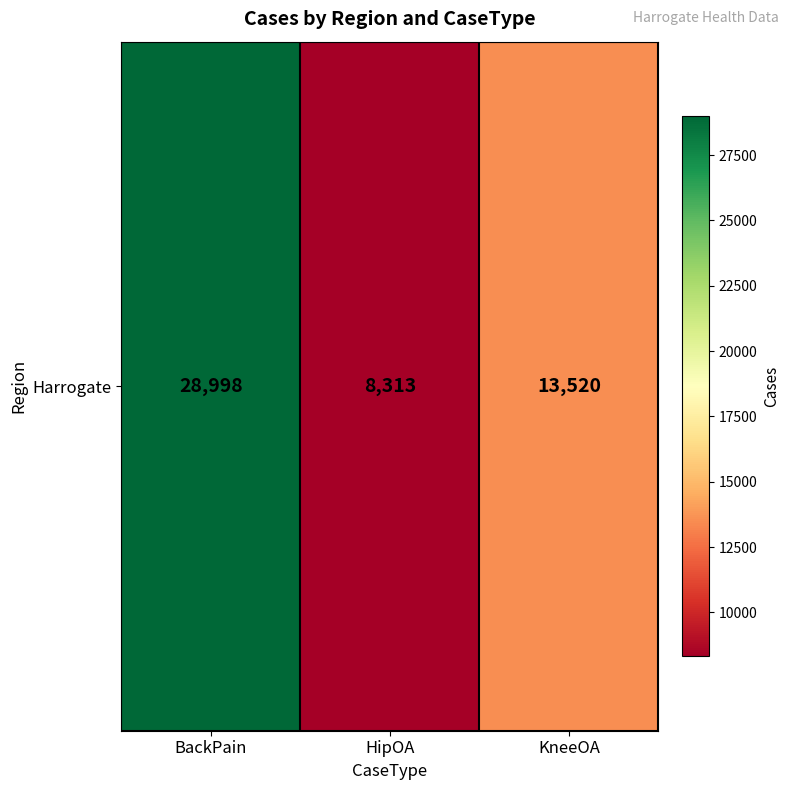

What is the difference between the maximum and second lowest values?

15478